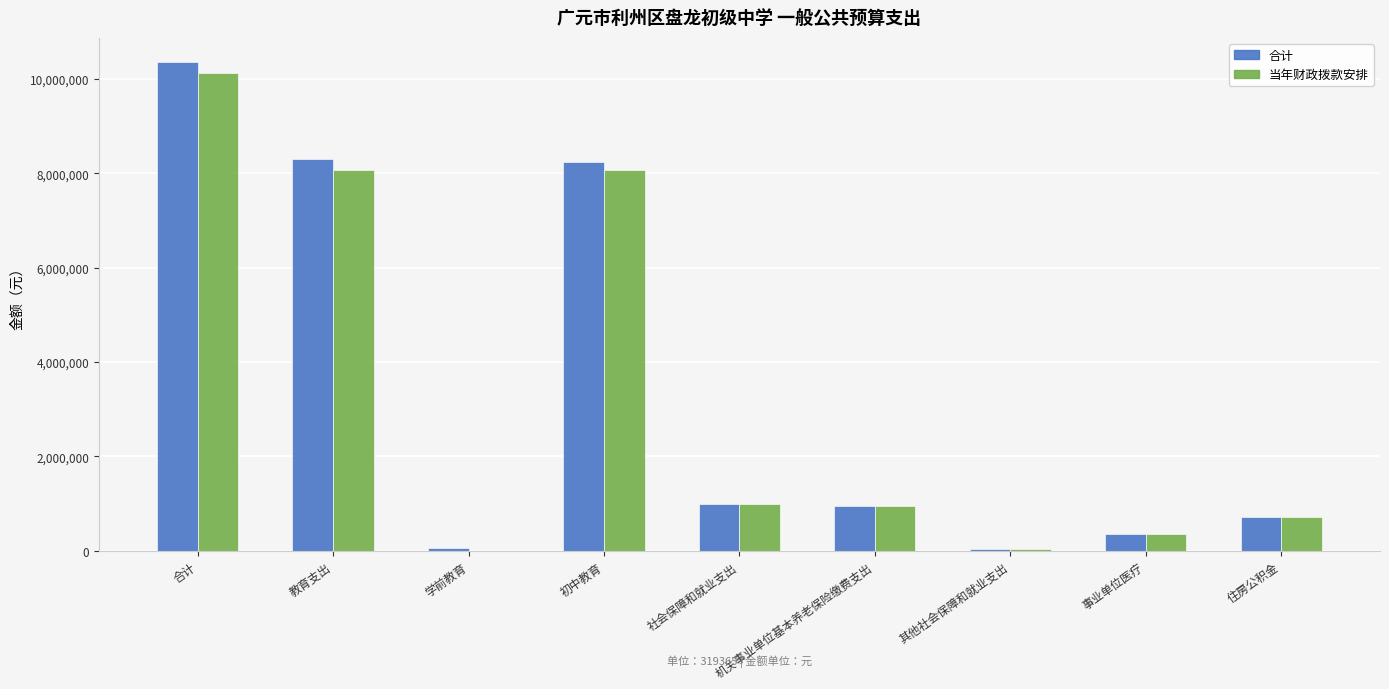

Is the value of 当年财政拨款安排 at 合计 greater than the value of 合计 at 学前教育?

Yes